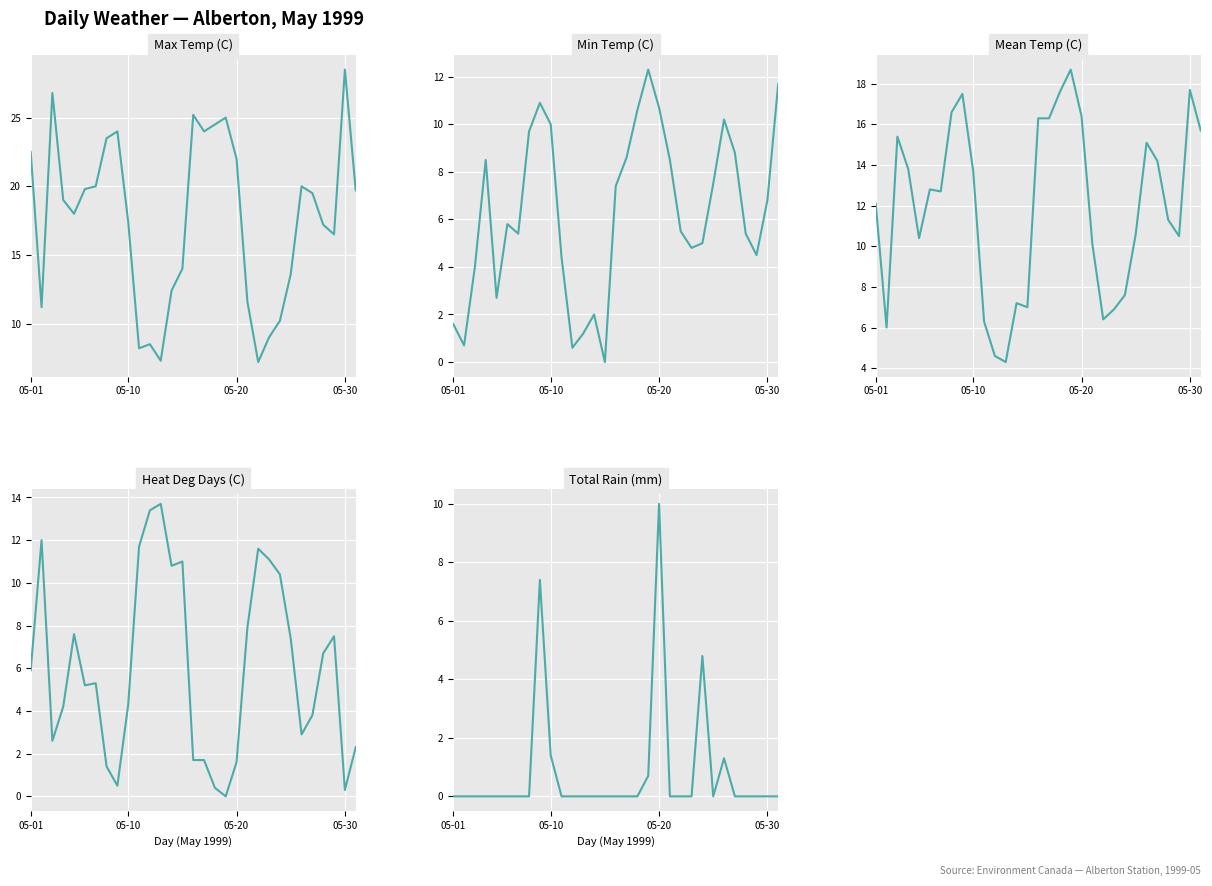

The value of Max Temp (C) at 13 is 12.4. True or false?

True